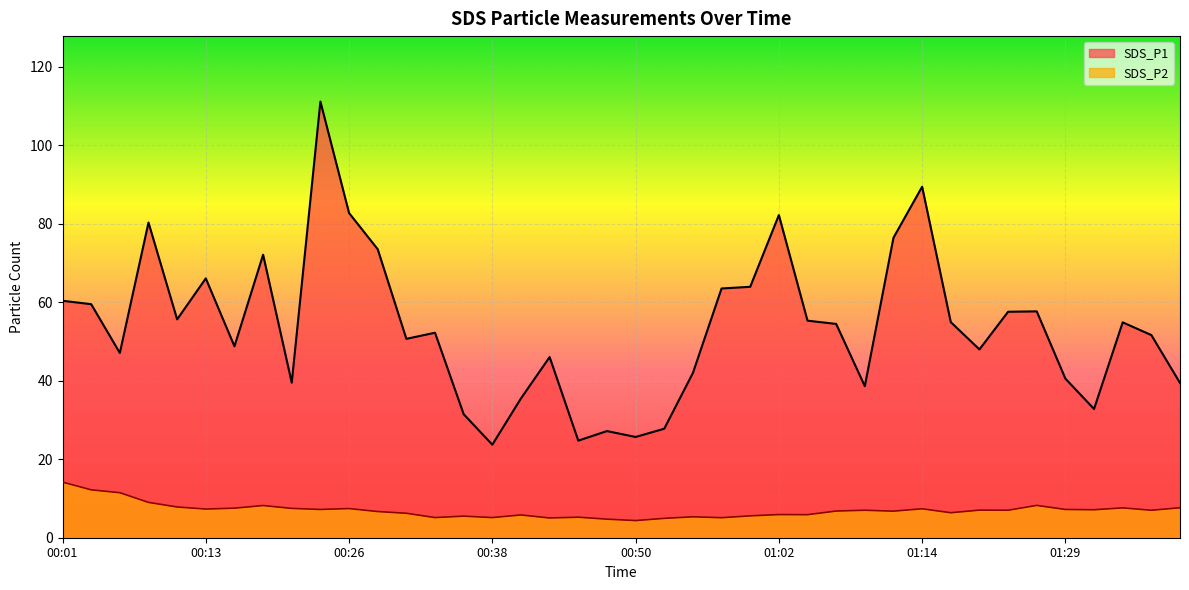

What is the difference between the maximum and second lowest values in the SDS_P1 series?

86.4